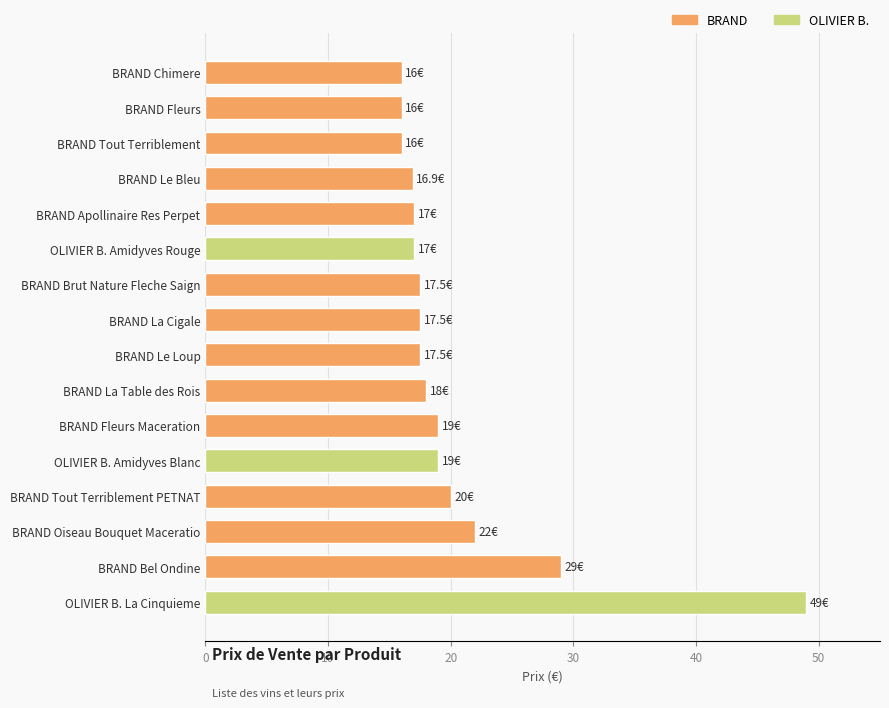

What is the approximate value at BRAND Tout Terriblement?

16.0